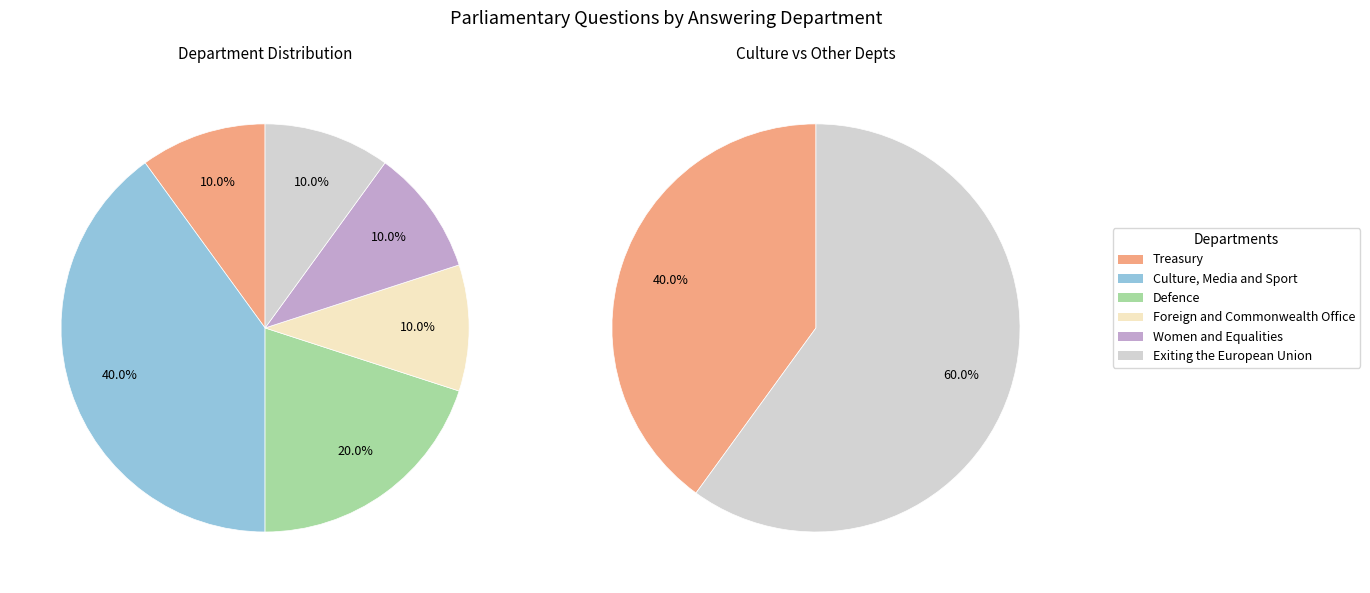

Is it true that Exiting the European Union is 10% of the pie?

True